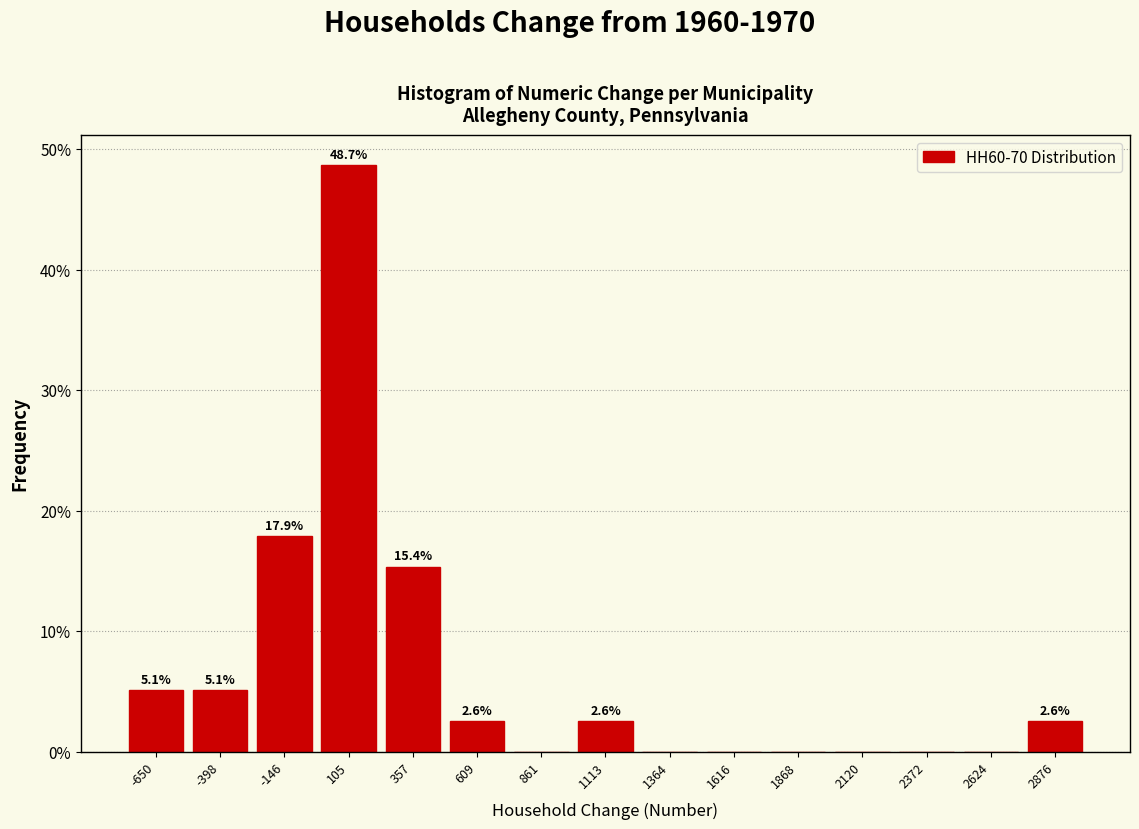

Over which range of the x-axis is the bar tallest?

0 to 250